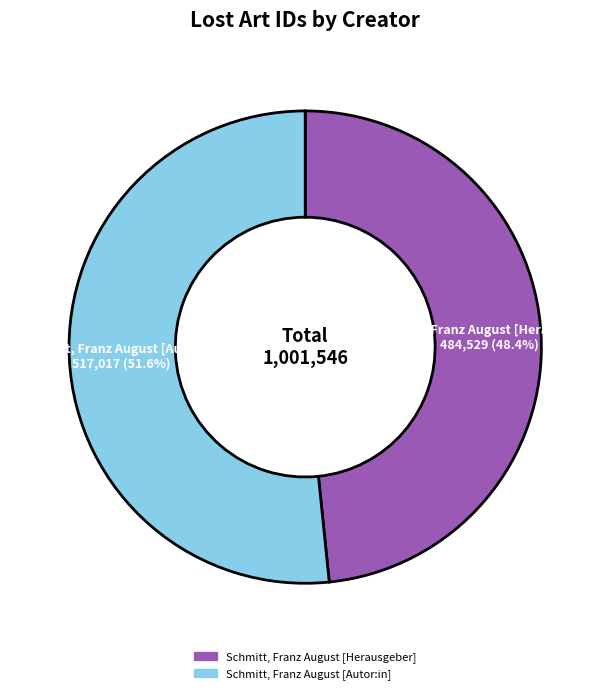

To the nearest percent, what is the difference between the Schmitt, Franz August [Herausgeber] and Schmitt, Franz August [Autor:in] slice percentages?

3%